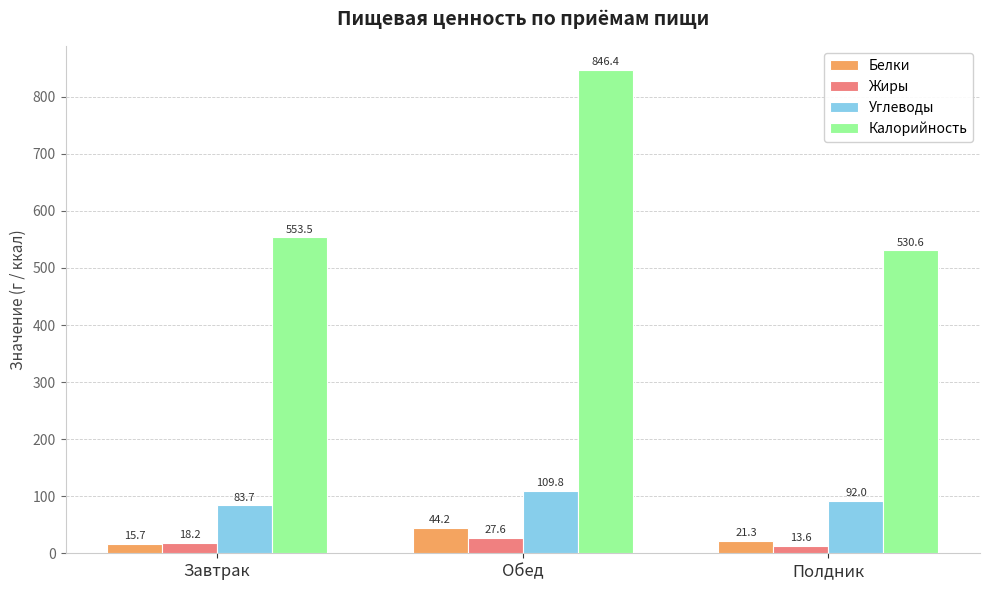

What is the average value of the Калорийность series?

643.5